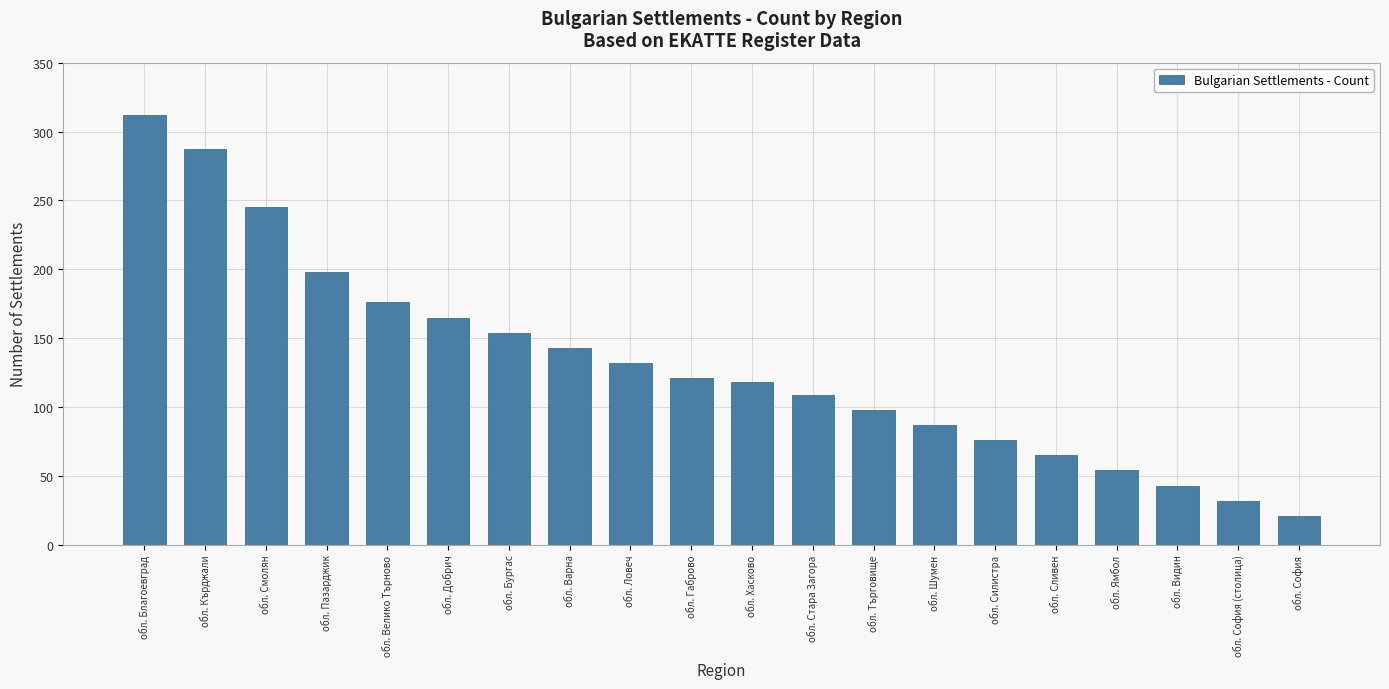

Is it true that the value at обл. Търговище is 98?

True